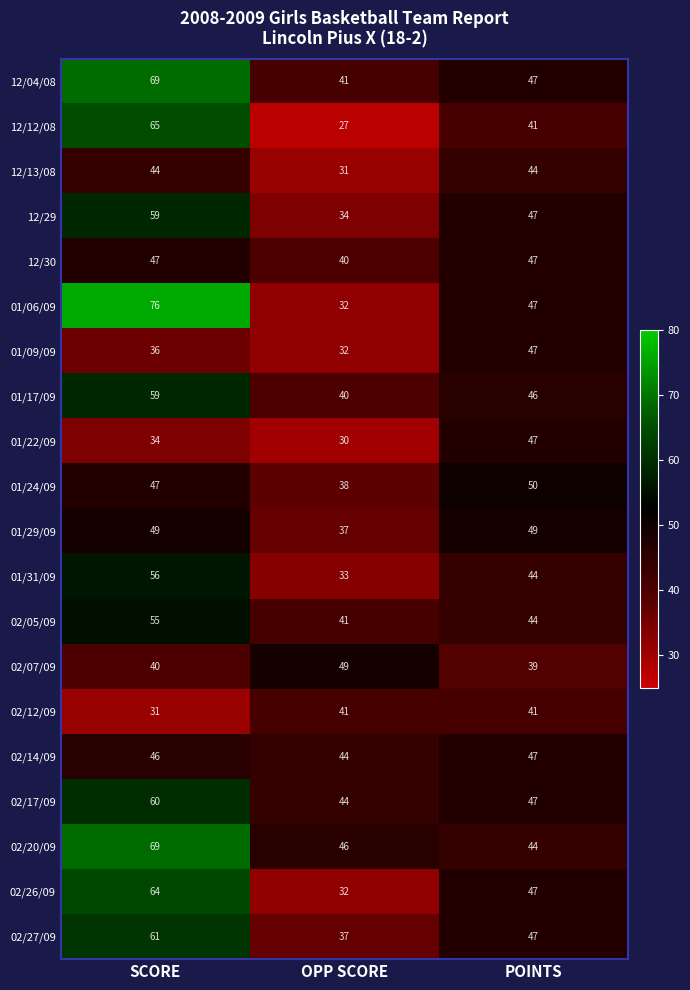

How many values in the 12/13/08 series are below 44?

1